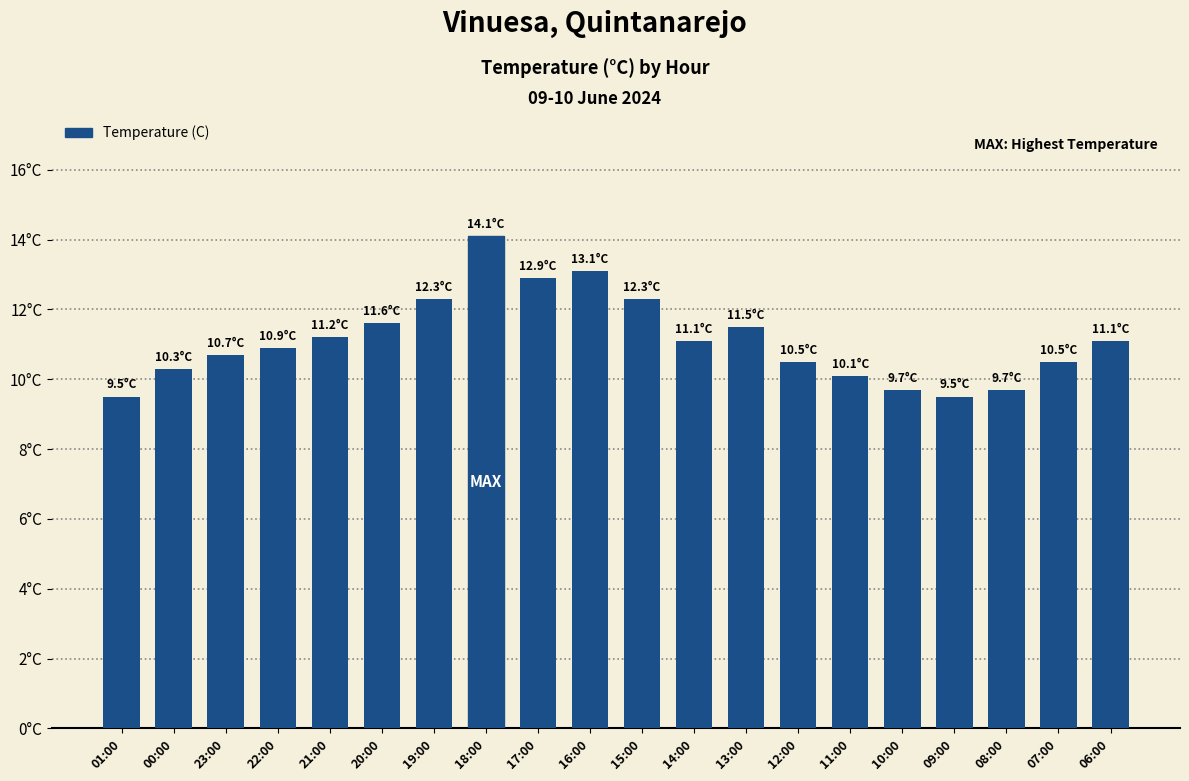

Are the bars horizontal?

No